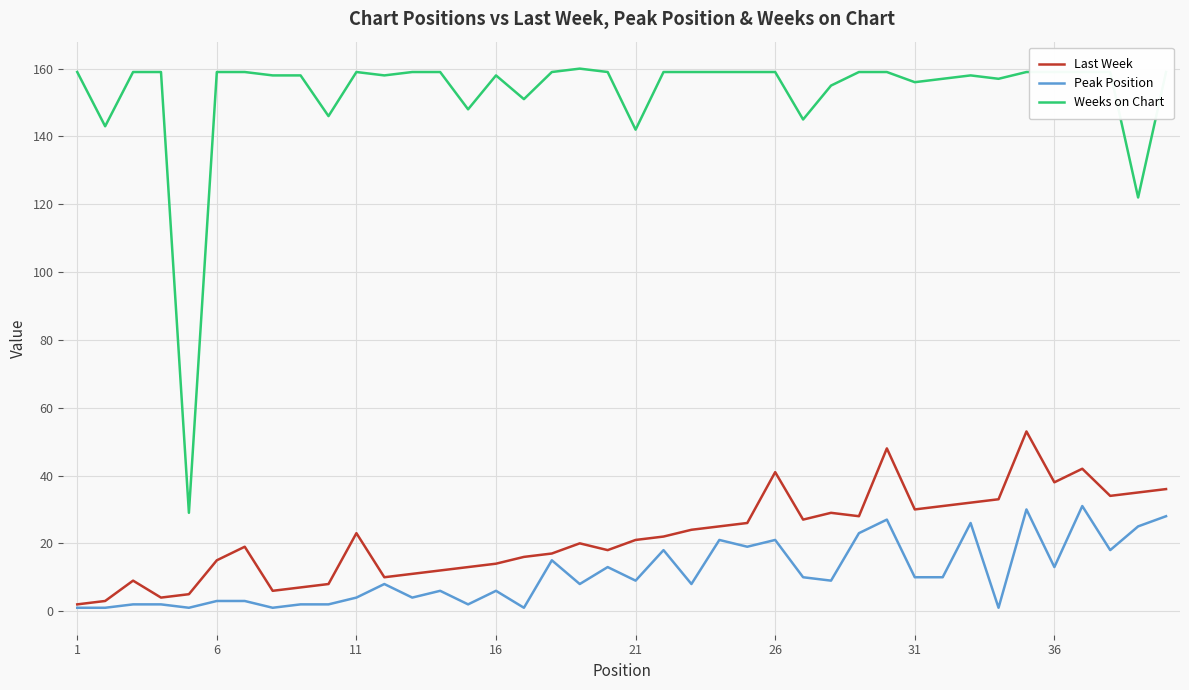

True or false: Weeks on Chart and Last Week cross at least once.

False